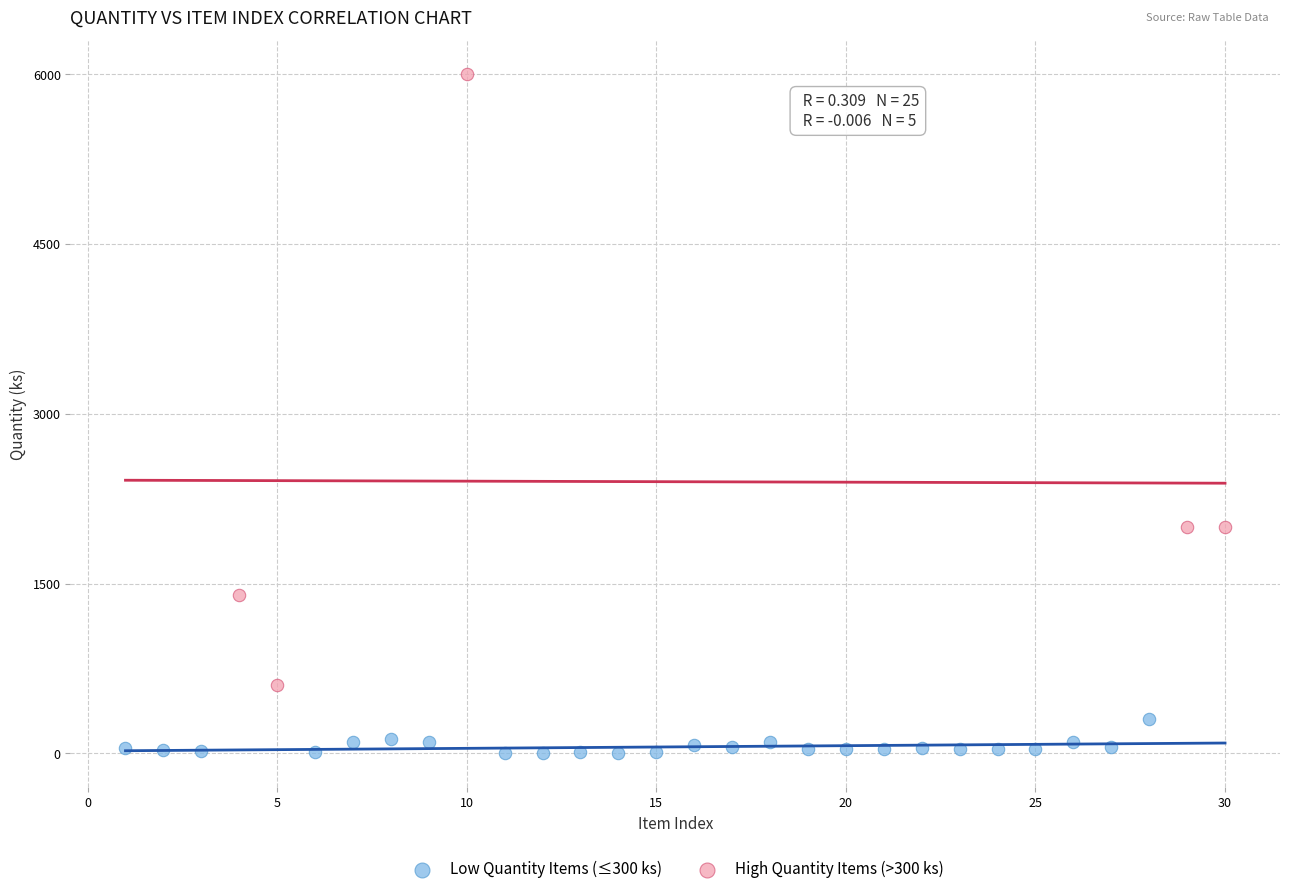

Which series reaches the minimum Y coordinate?

Low Quantity Items (≤300 ks)